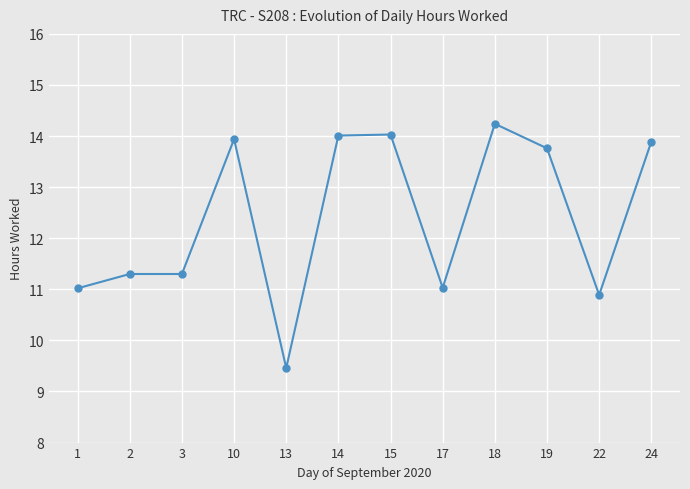

What is the difference between the values at 2 and 19?

2.5